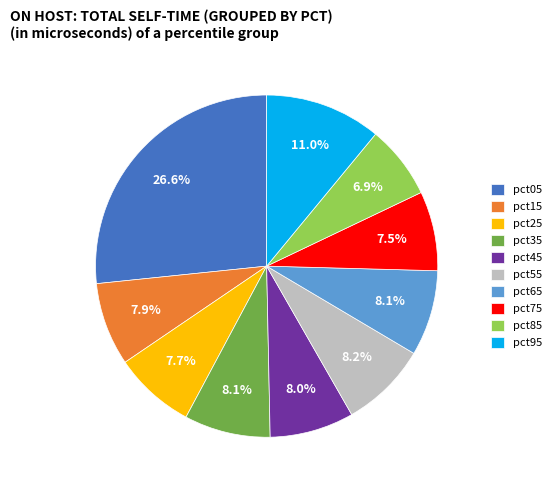

To the nearest percent, what is the difference between the pct75 and pct55 slice percentages?

1%